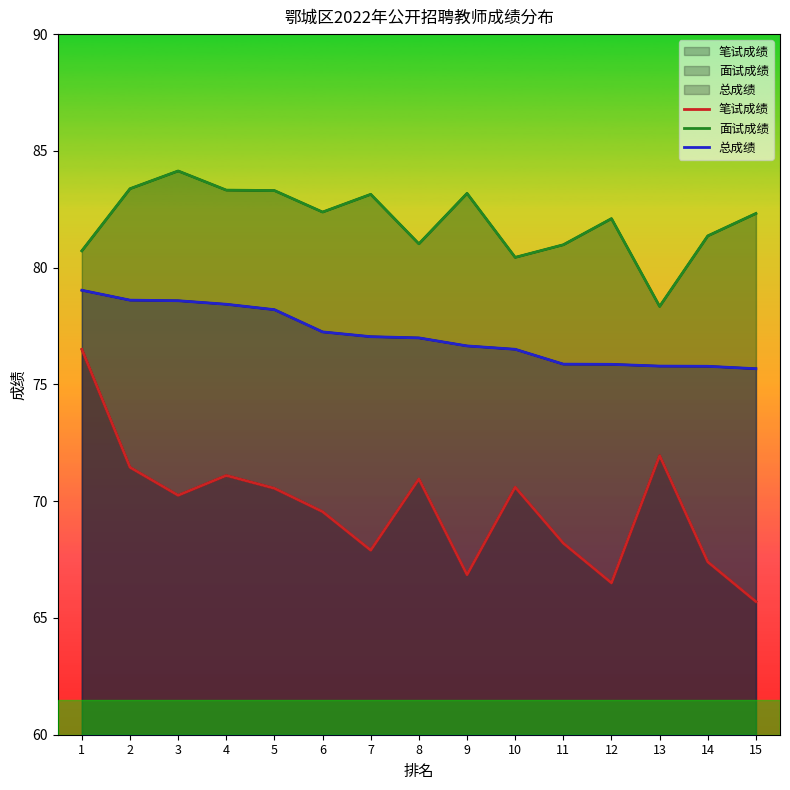

Which has a higher value, 12 or 7?

7